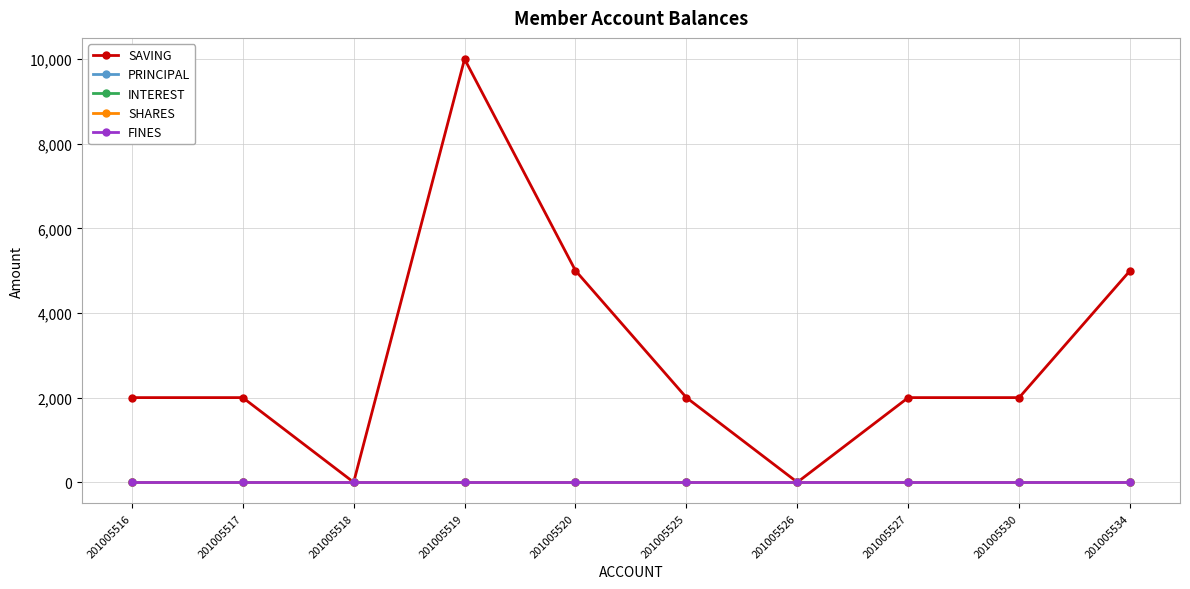

True or false: INTEREST has more than 1 points higher than both neighbors.

False